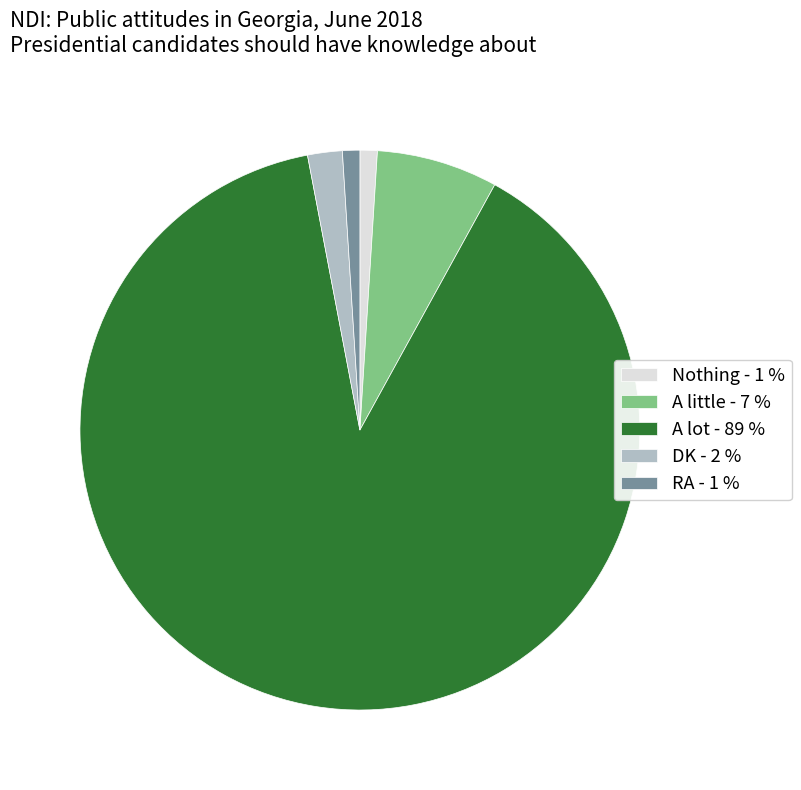

Is Nothing the majority of the pie?

No